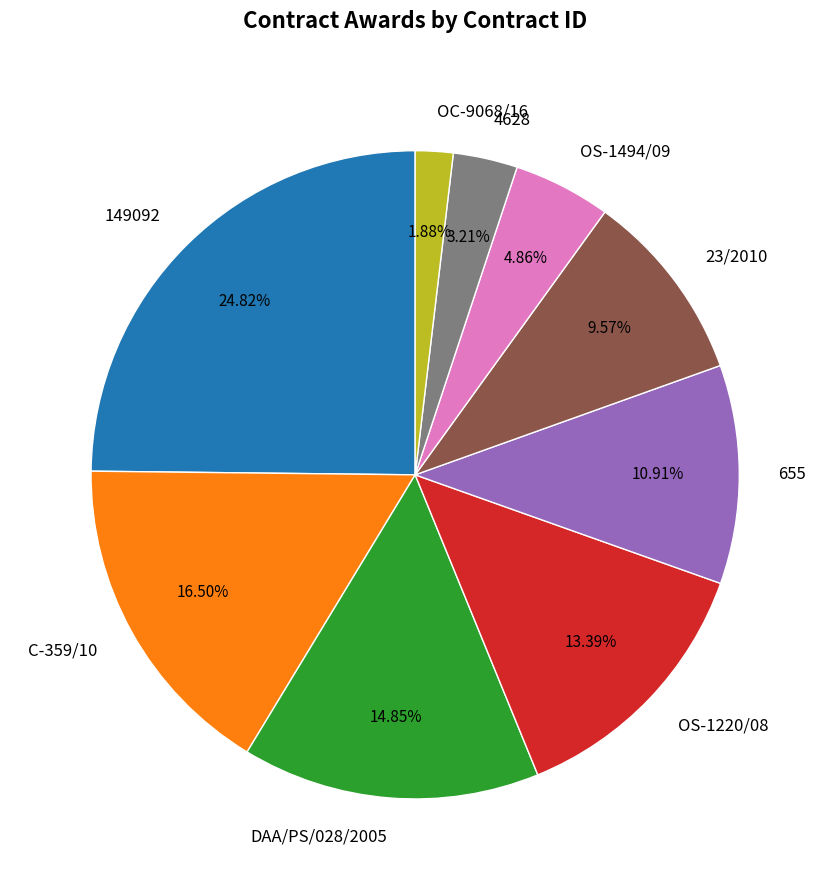

Which has a higher value, OS-1494/09 or 149092?

149092